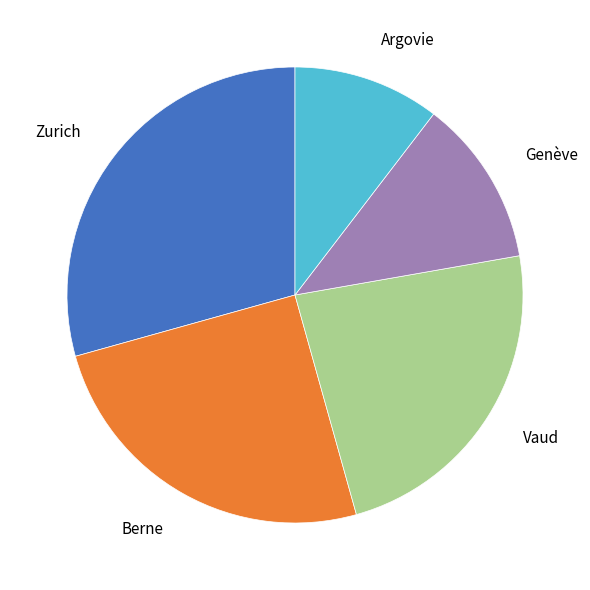

Rank the categories by value from lowest to highest.

Argovie, Genève, Vaud, Berne, Zurich